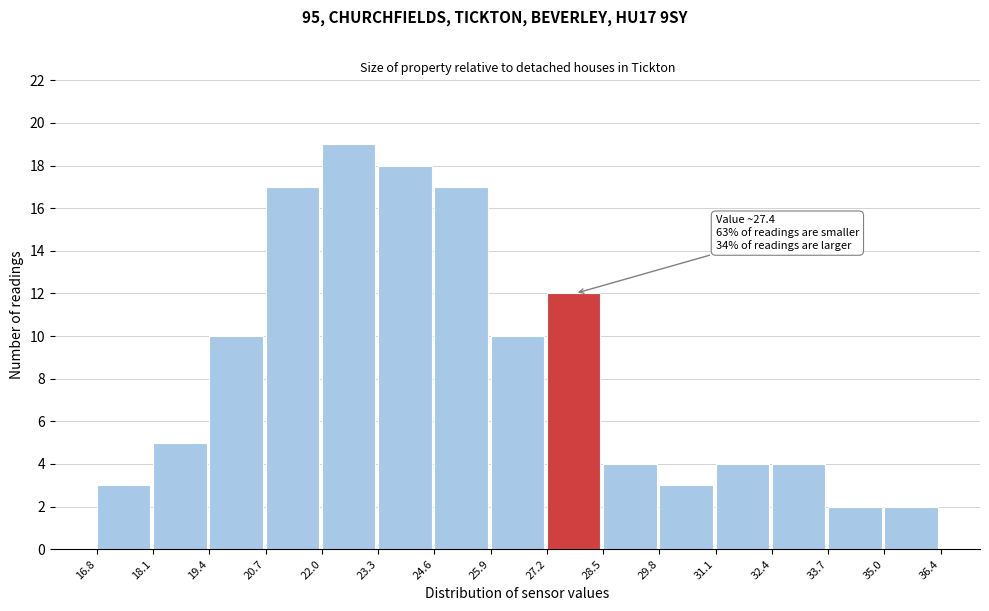

Which range on the x-axis has the tallest bar?

22.0 to 23.3